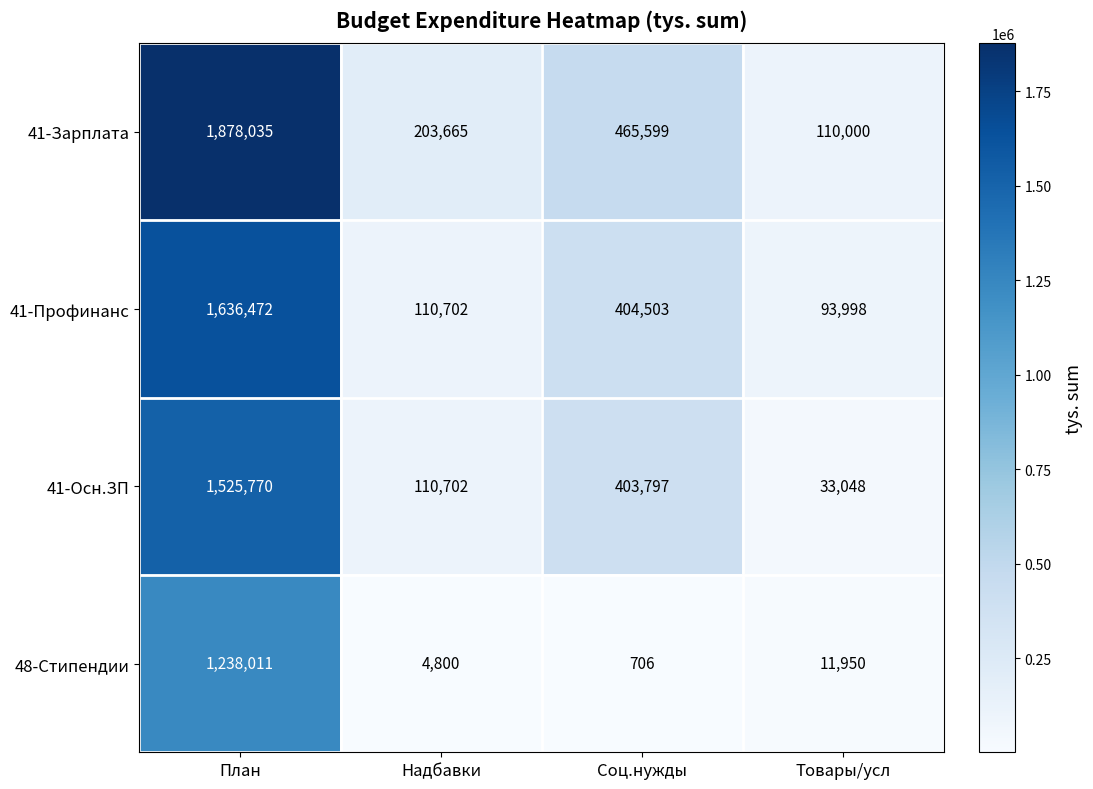

What is the sum of all 48-Стипендии values?

1255467